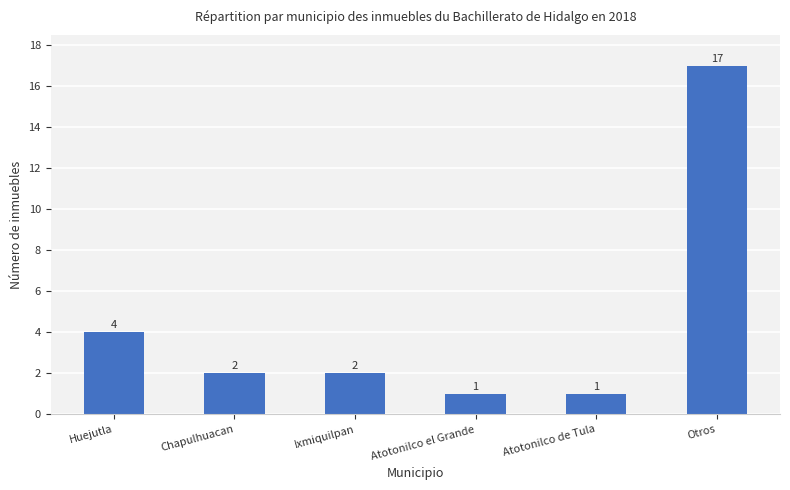

What is the change in value from Huejutla to Atotonilco de Tula?

-3